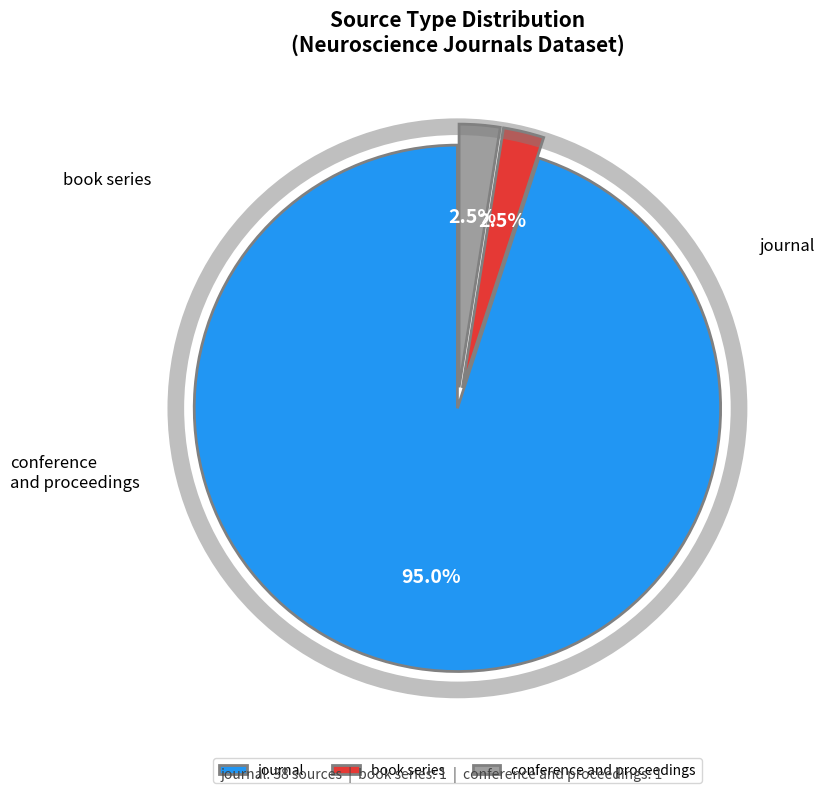

Combined, what portion of the pie is conference and proceedings and book series?

5.0%